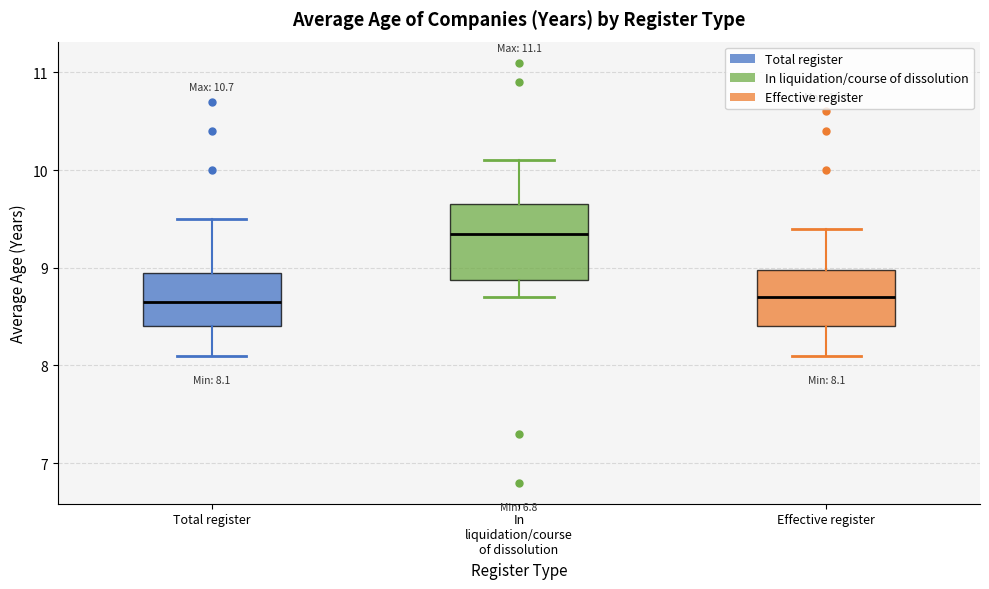

Which box is the tallest, from its lower edge to its upper edge?

In liquidation/course of dissolution